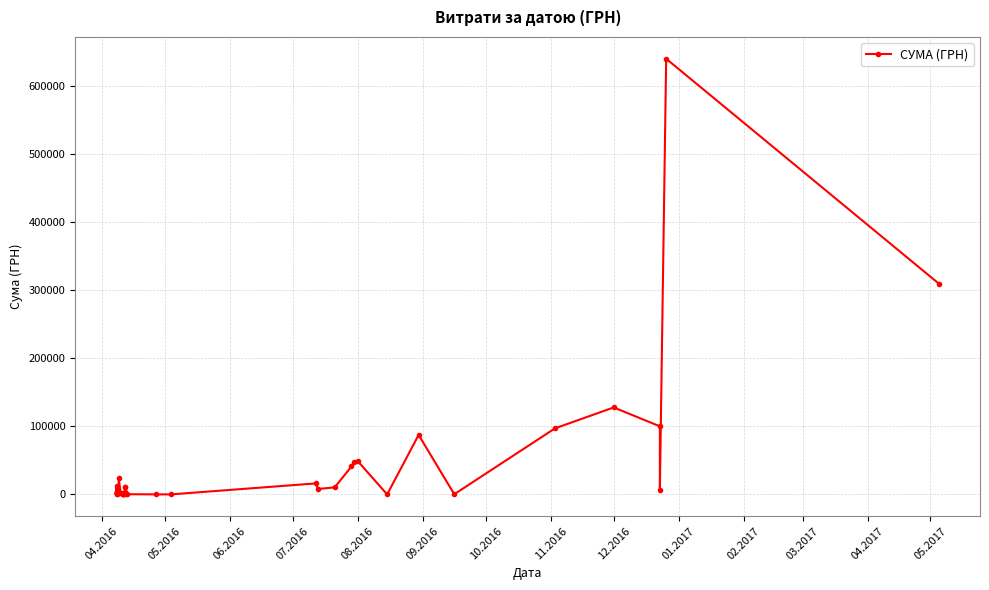

How many lines are shown in the chart?

1